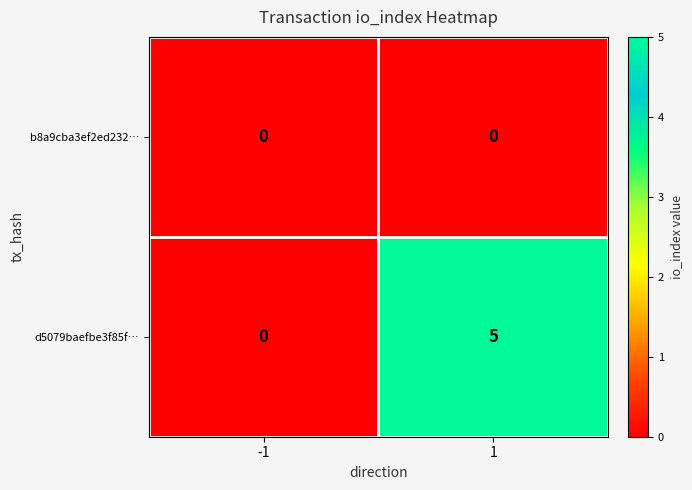

List the series in order of their overall mean, highest first.

d5079baefbe3f85f…, b8a9cba3ef2ed232…